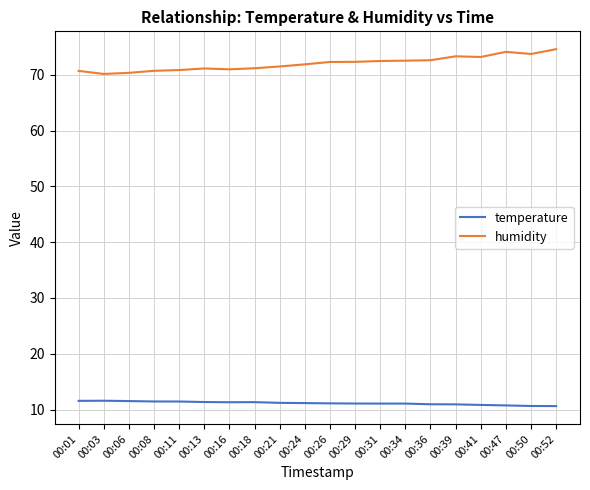

How many lines are shown in the chart?

2